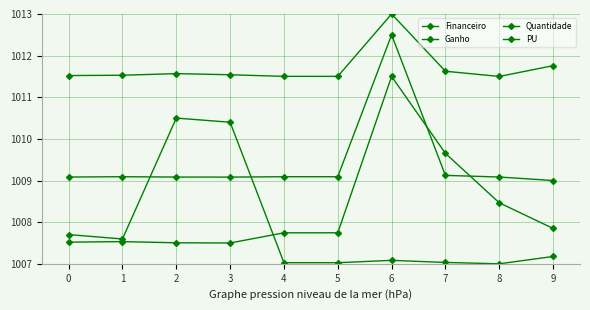

At 2, list the series in order from largest to smallest.

Financeiro, PU, Ganho, Quantidade